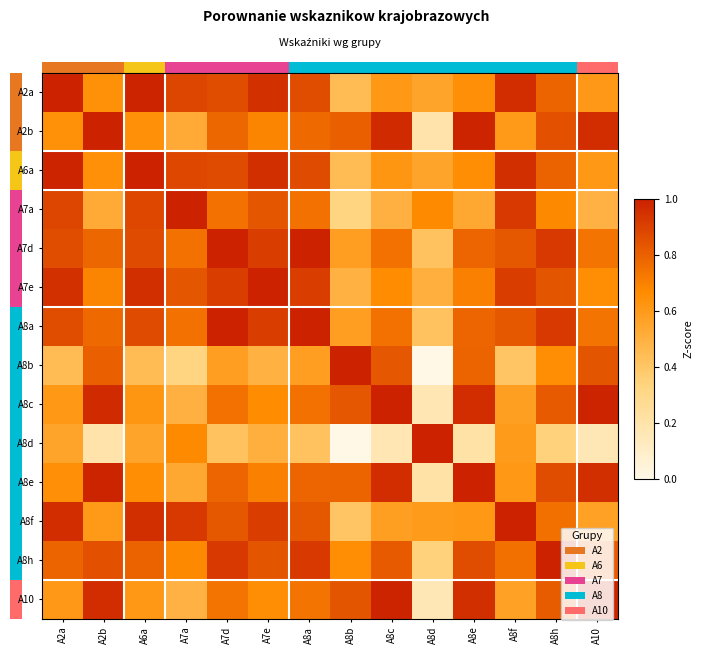

At how many categories does at least one series exceed 0?

14